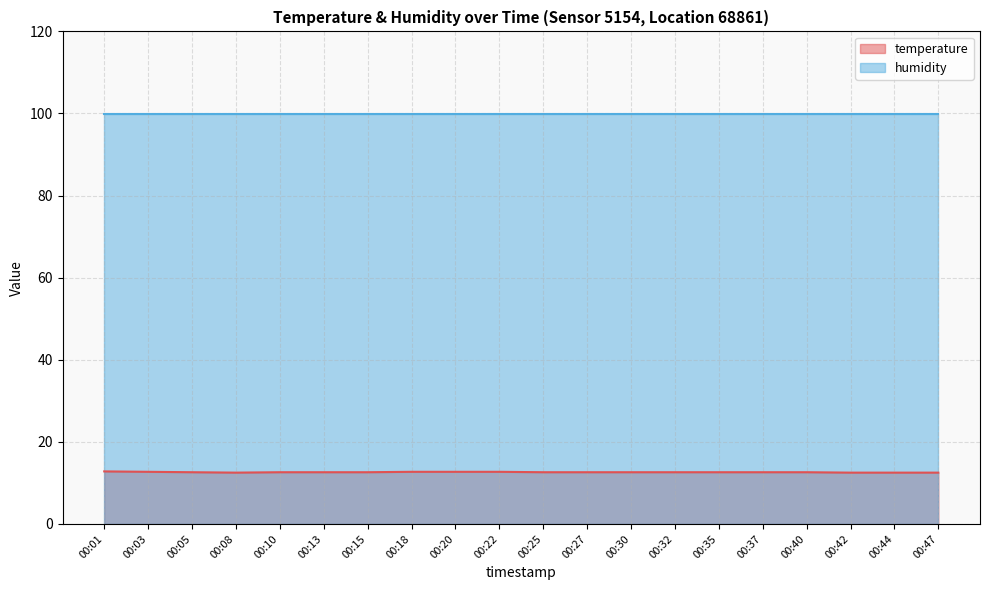

What is the ratio of the value at 00:15 to the value at 00:13?

1.0